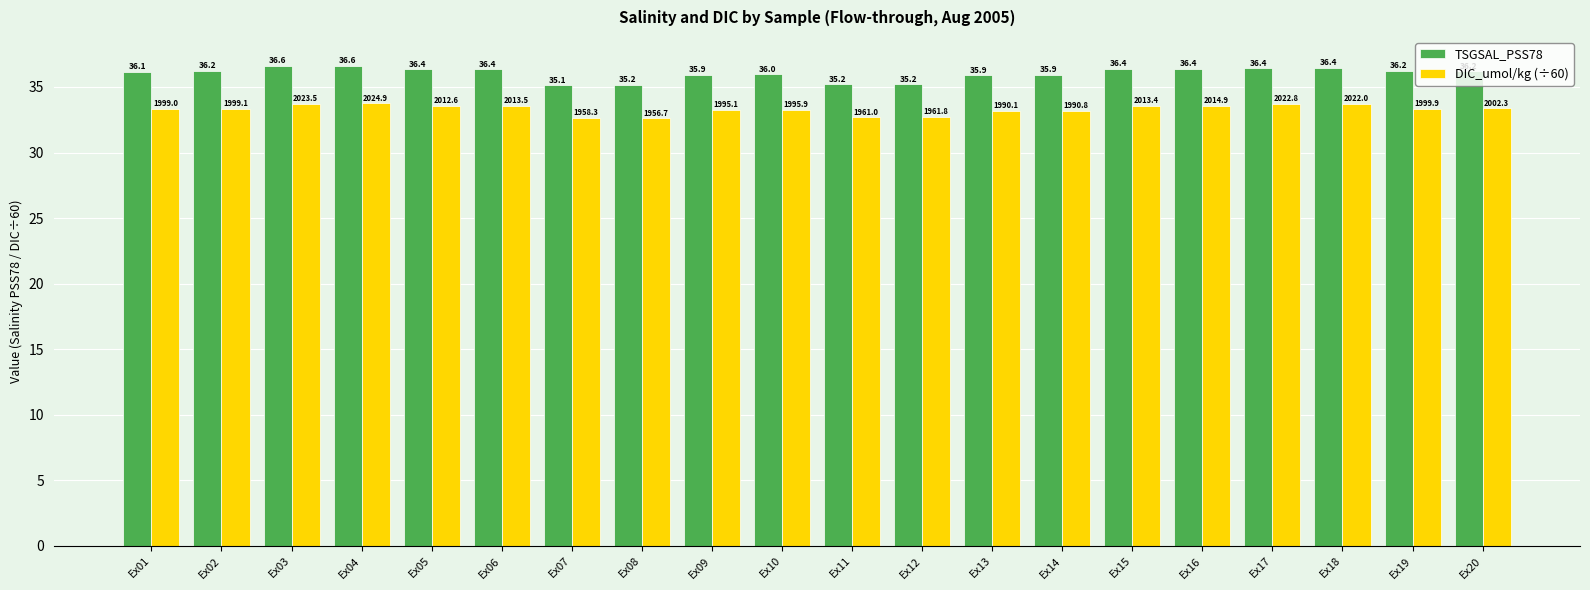

Which series has the largest range (max minus min)?

TSGSAL_PSS78